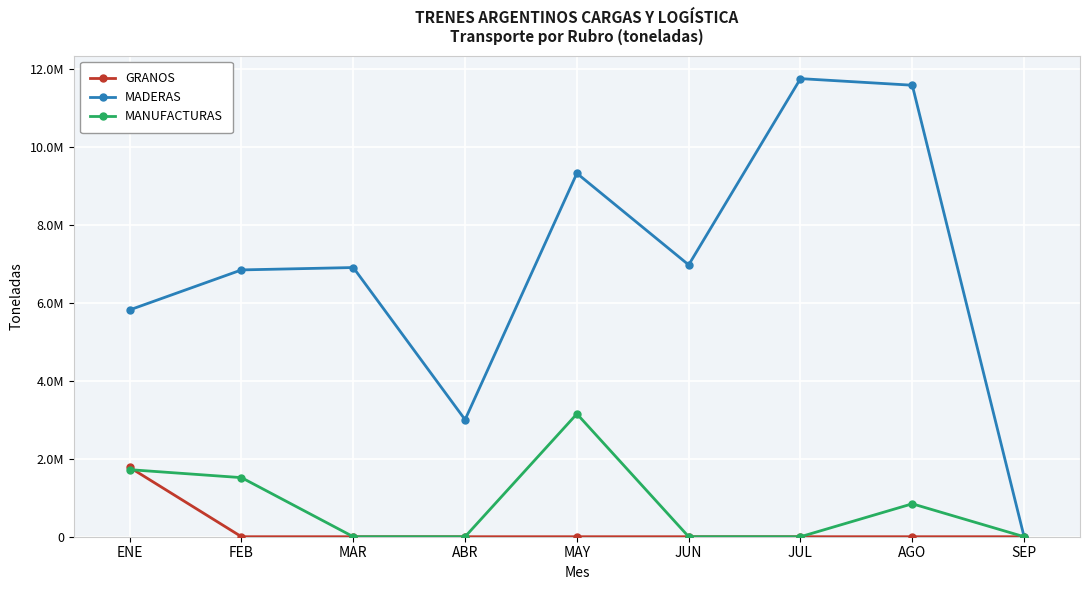

What is the label of the 5th point from the left?

MAY